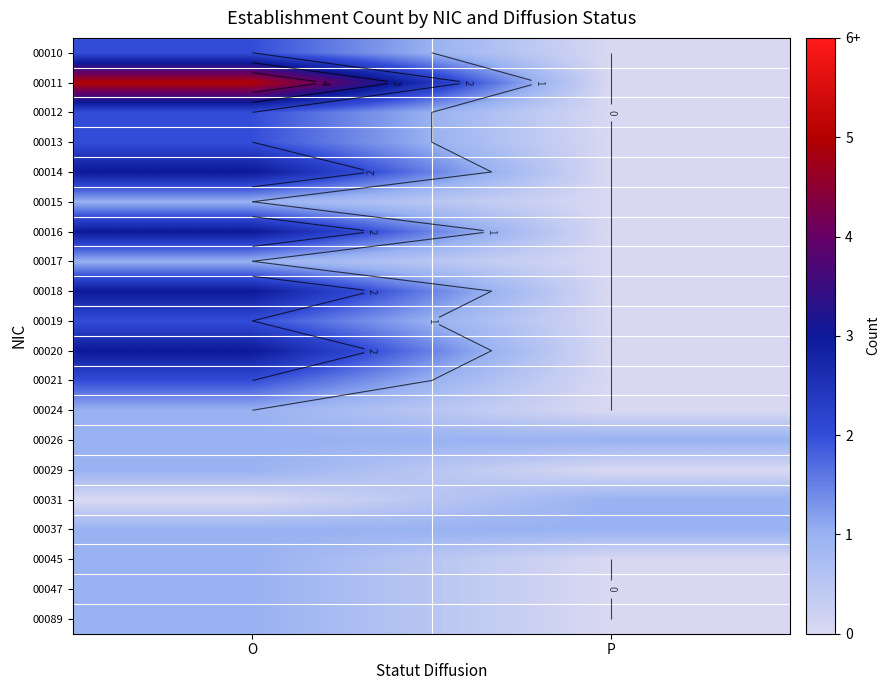

Rank the categories by 00024 value from highest to lowest.

O, P